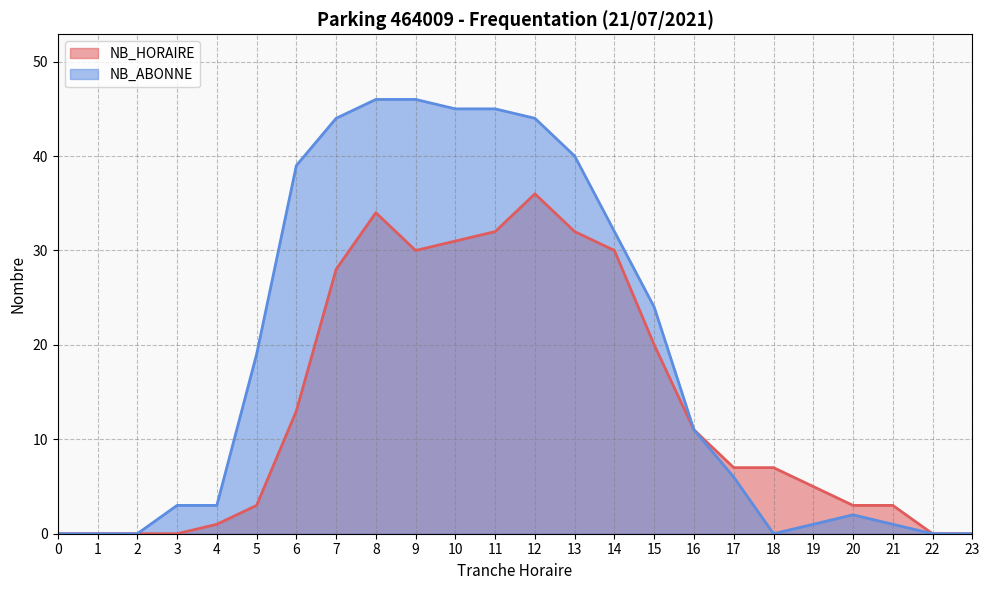

True or false: NB_HORAIRE and NB_ABONNE cross at least once.

False